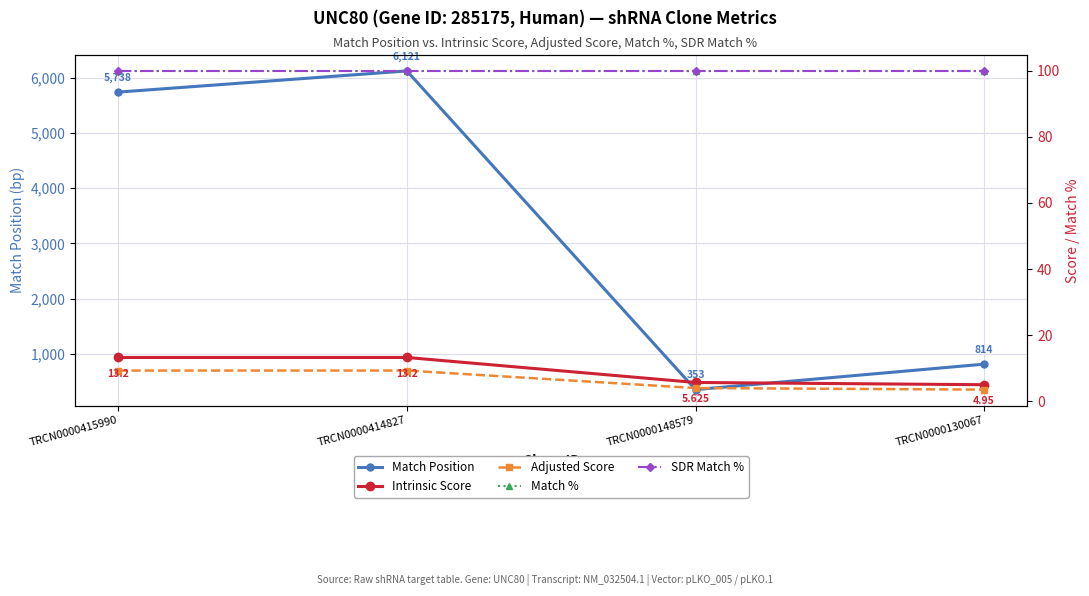

Does the chart have visible grid lines?

Yes